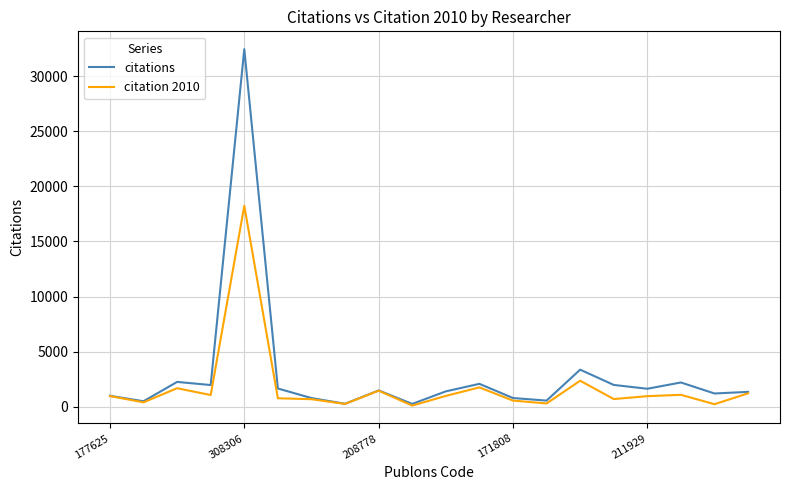

Which series has the largest range (max minus min)?

citations